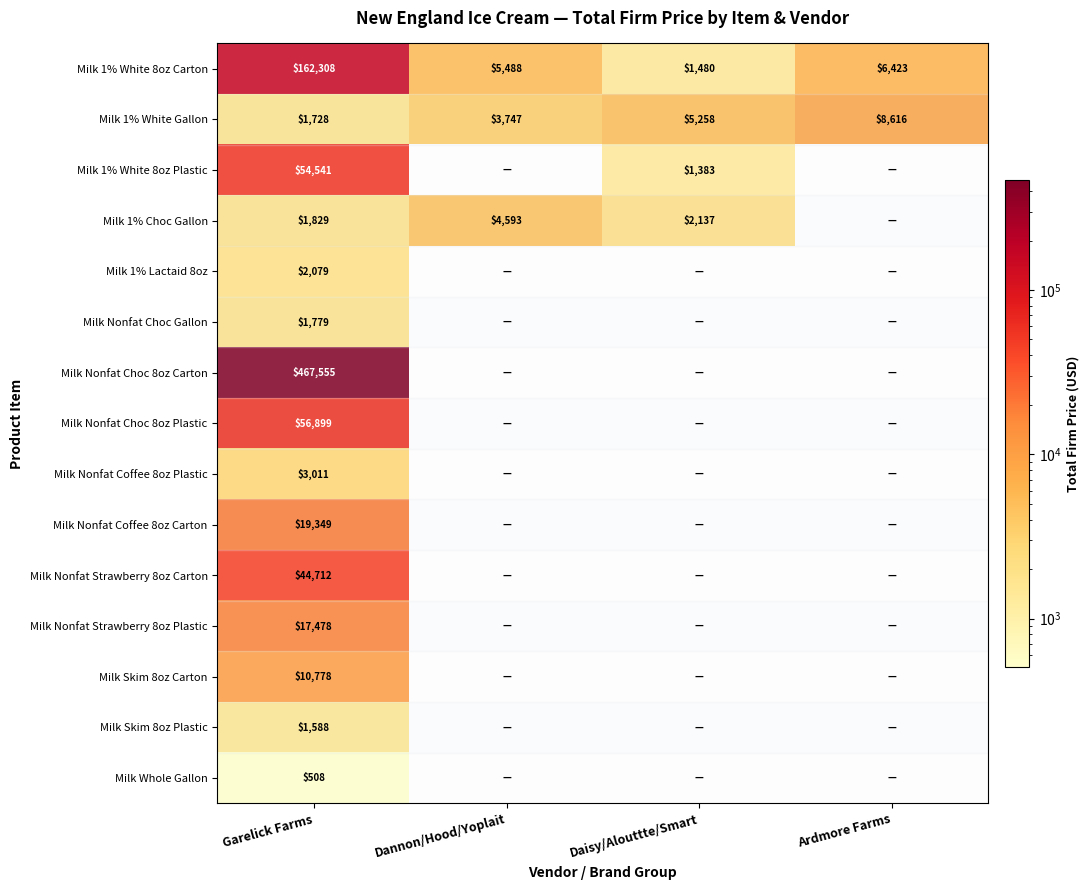

Rank the categories by Milk 1% White 8oz Carton value from highest to lowest.

Garelick Farms, Ardmore Farms, Dannon/Hood/Yoplait, Daisy/Alouttte/Smart